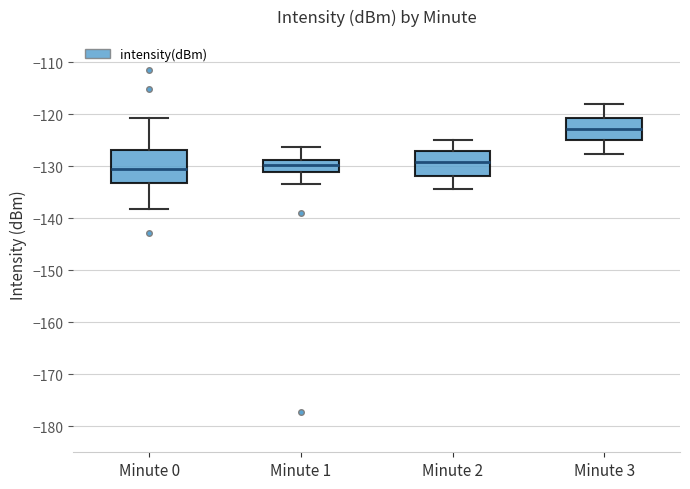

Comparing the boxes themselves (not the whiskers), which one is the tallest?

Minute 0